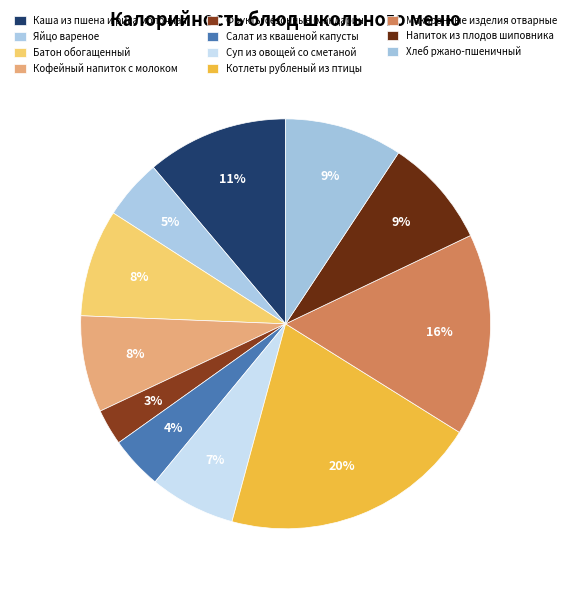

What is the ratio of the value at Фрукты сезонные (мандарин) to the value at Макаронные изделия отварные?

0.2